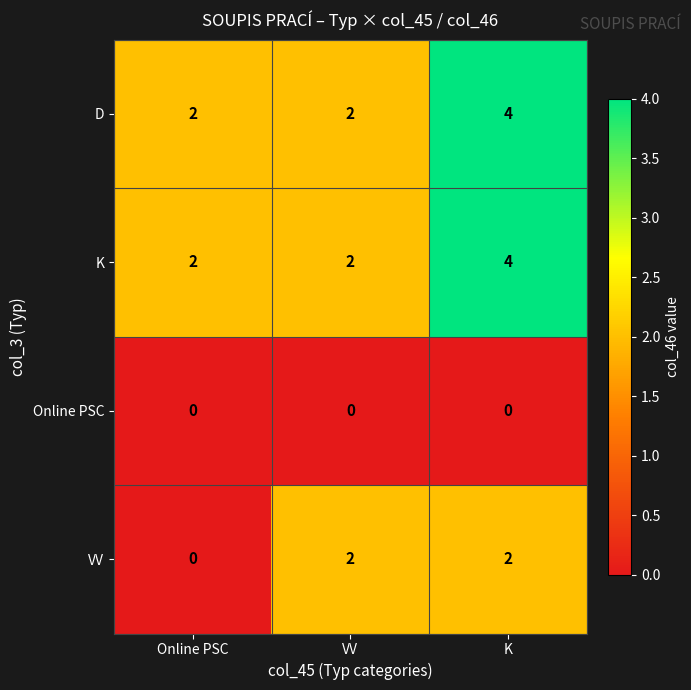

Count the number of categories in the chart.

3